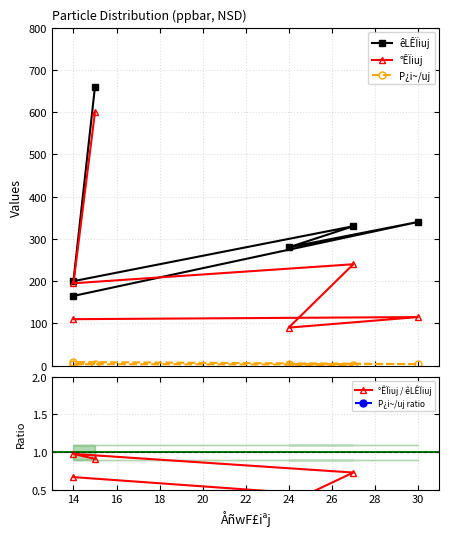

How many values in the °ÊÏiuj series exceed 195?

2